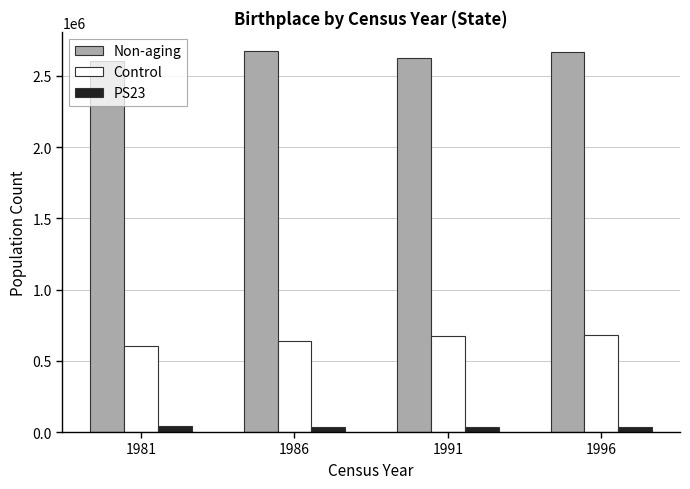

What is the value of the Non-aging bar at the 4th from the left?

2670280